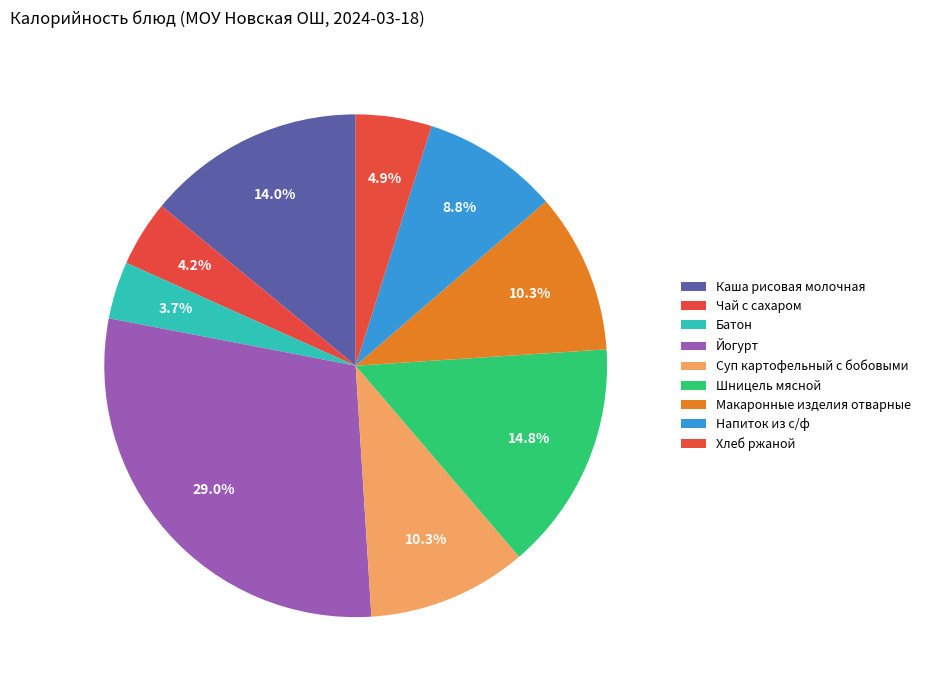

Which has a higher value, Хлеб ржаной or Чай с сахаром?

Хлеб ржаной